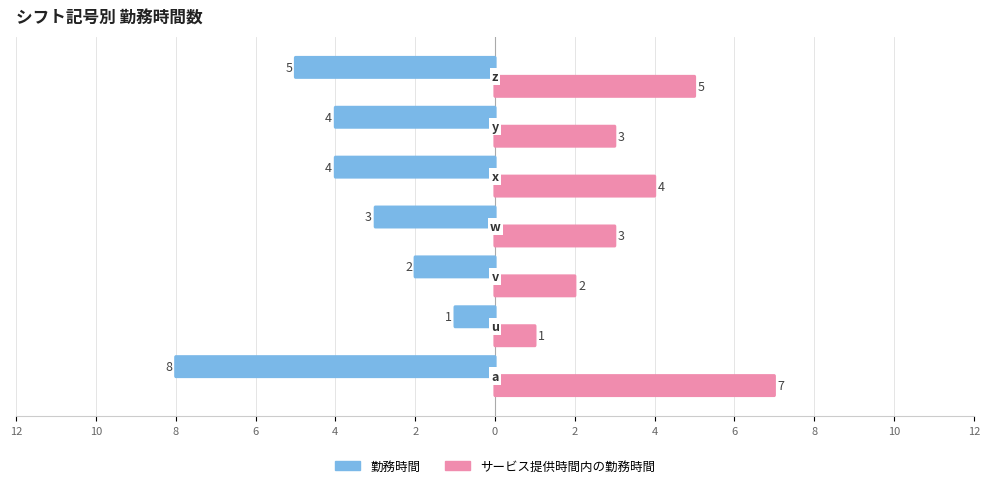

How many values in the サービス提供時間内の勤務時間 series are below 3?

2